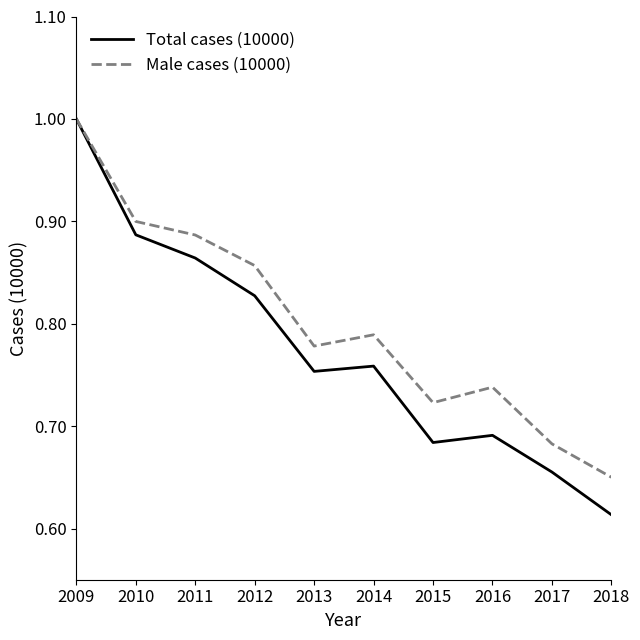

What is the total value across all series at 2015?

1.4